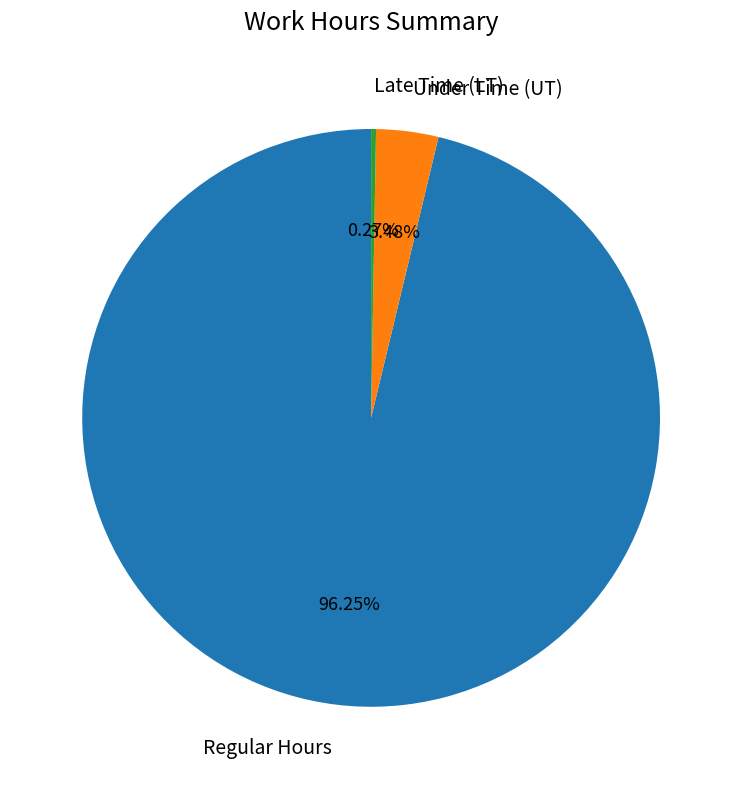

Is there any slice that represents more than half of the pie?

Yes